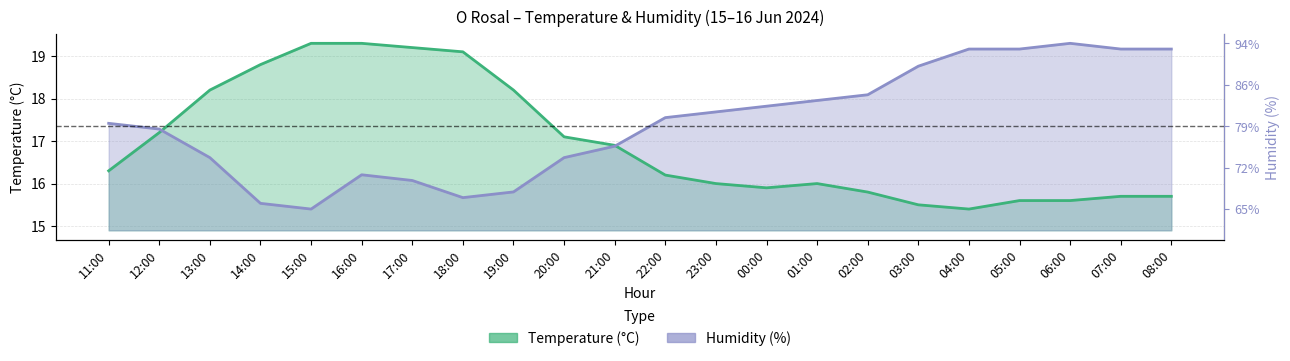

True or false: Humidity (%) has a value of 17.4 at 11:00.

True